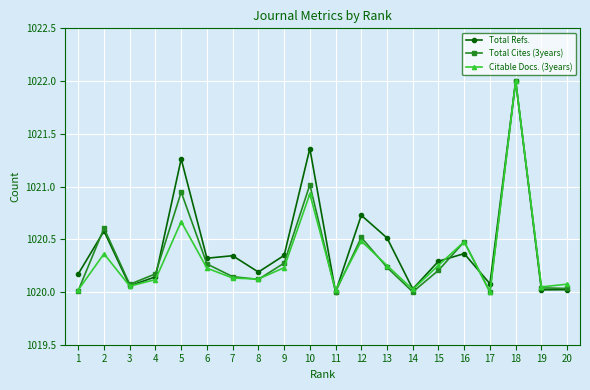

What is the greatest value displayed?

1022.0